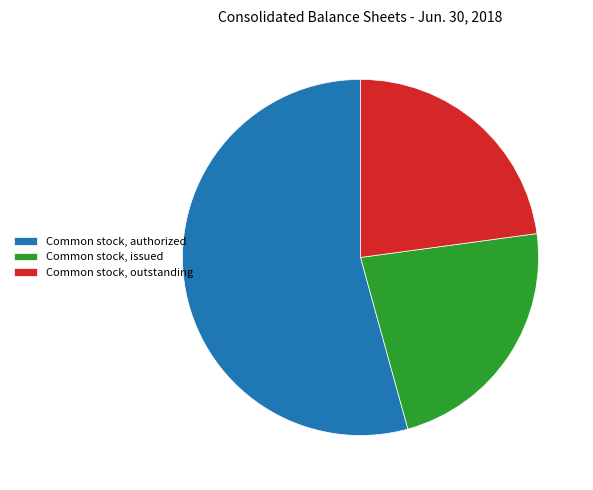

Between Common stock, issued and Common stock, authorized, which is larger?

Common stock, authorized